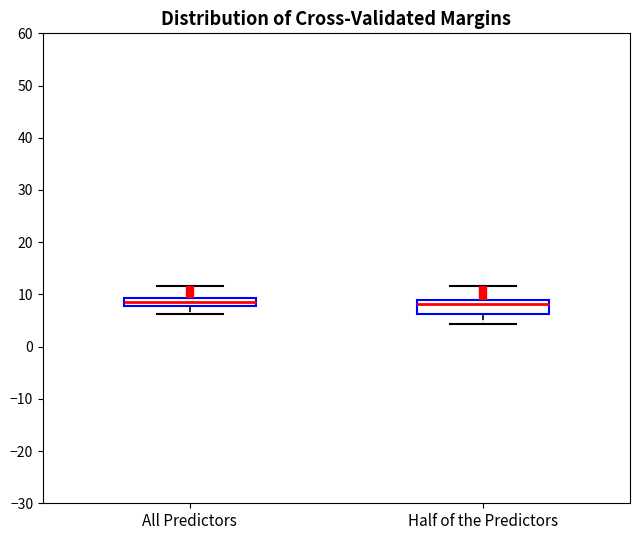

Where does the lower whisker of the box for All Predictors end on the y-axis? The values are not printed on the chart, so give them approximately, as read against the axis.

6